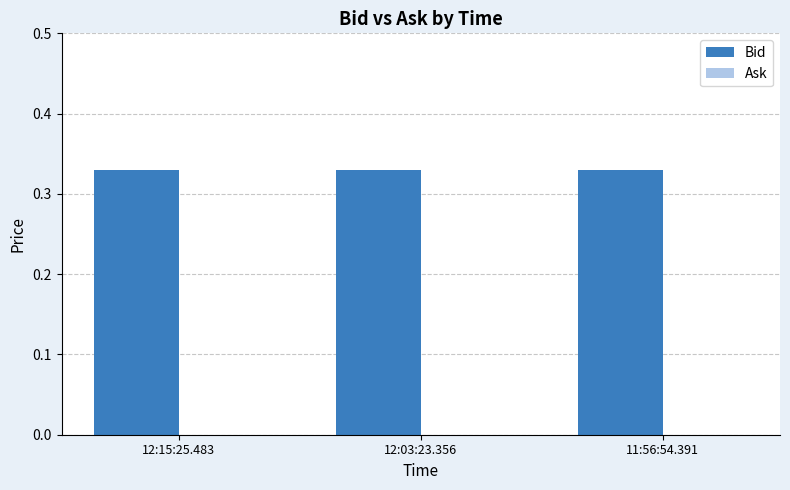

What is the sum of the Bid values at 12:15:25.483 and 11:56:54.391?

0.7